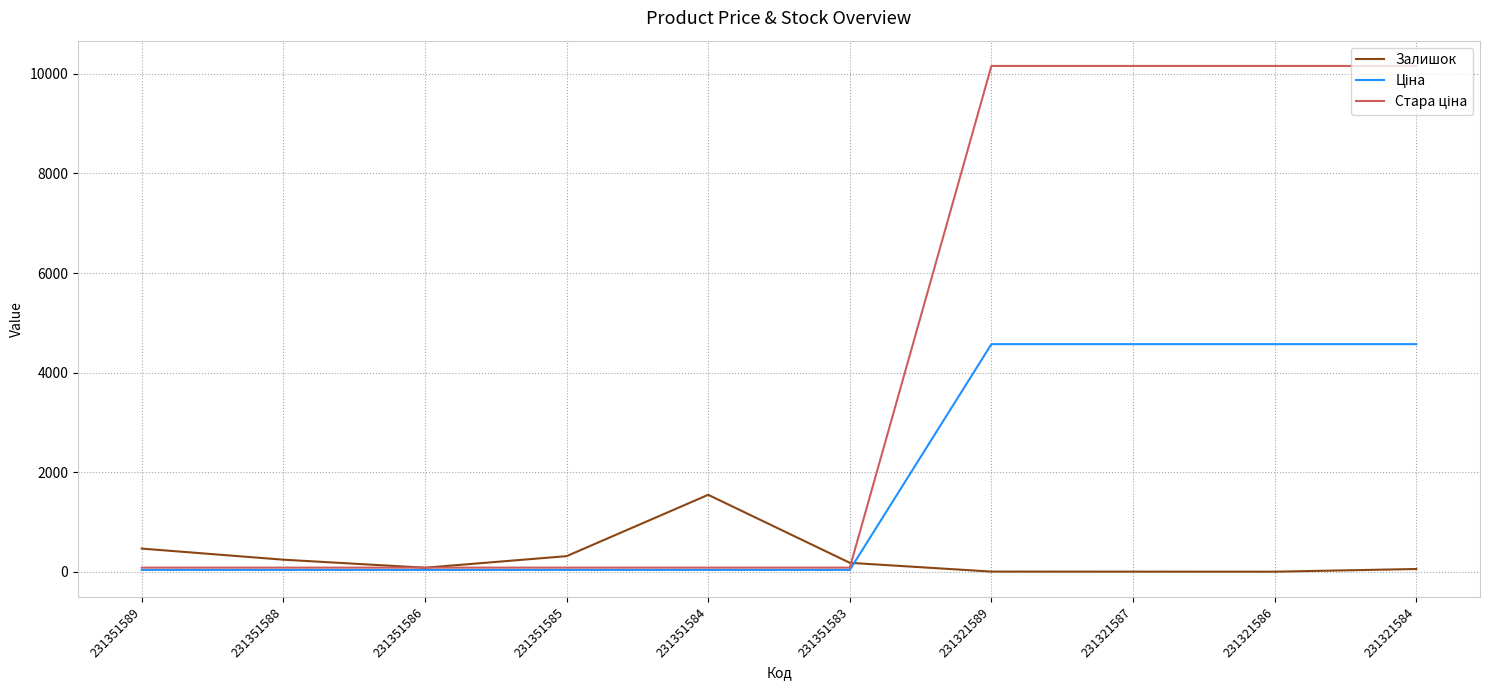

True or false: Залишок has a value of 496.0 at 231351584.

False